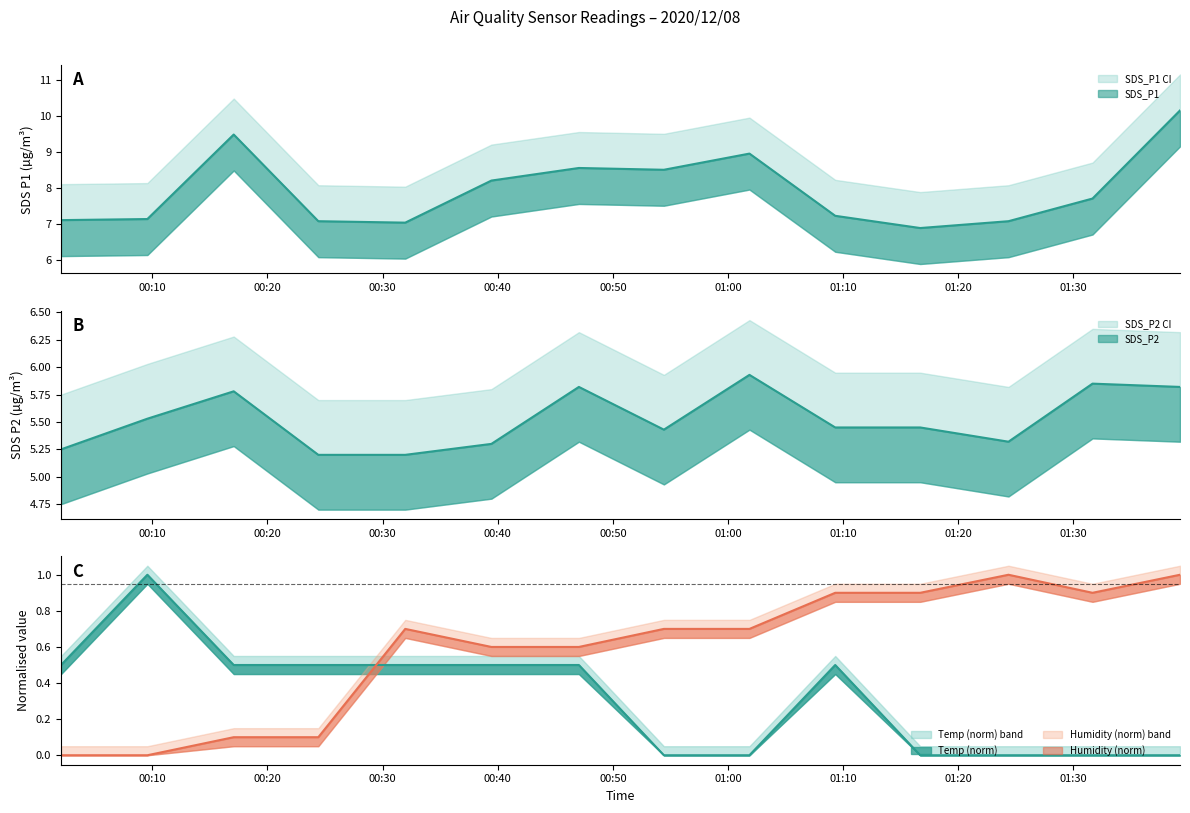

What position from the right is 2020/12/08 00:47:03?

8